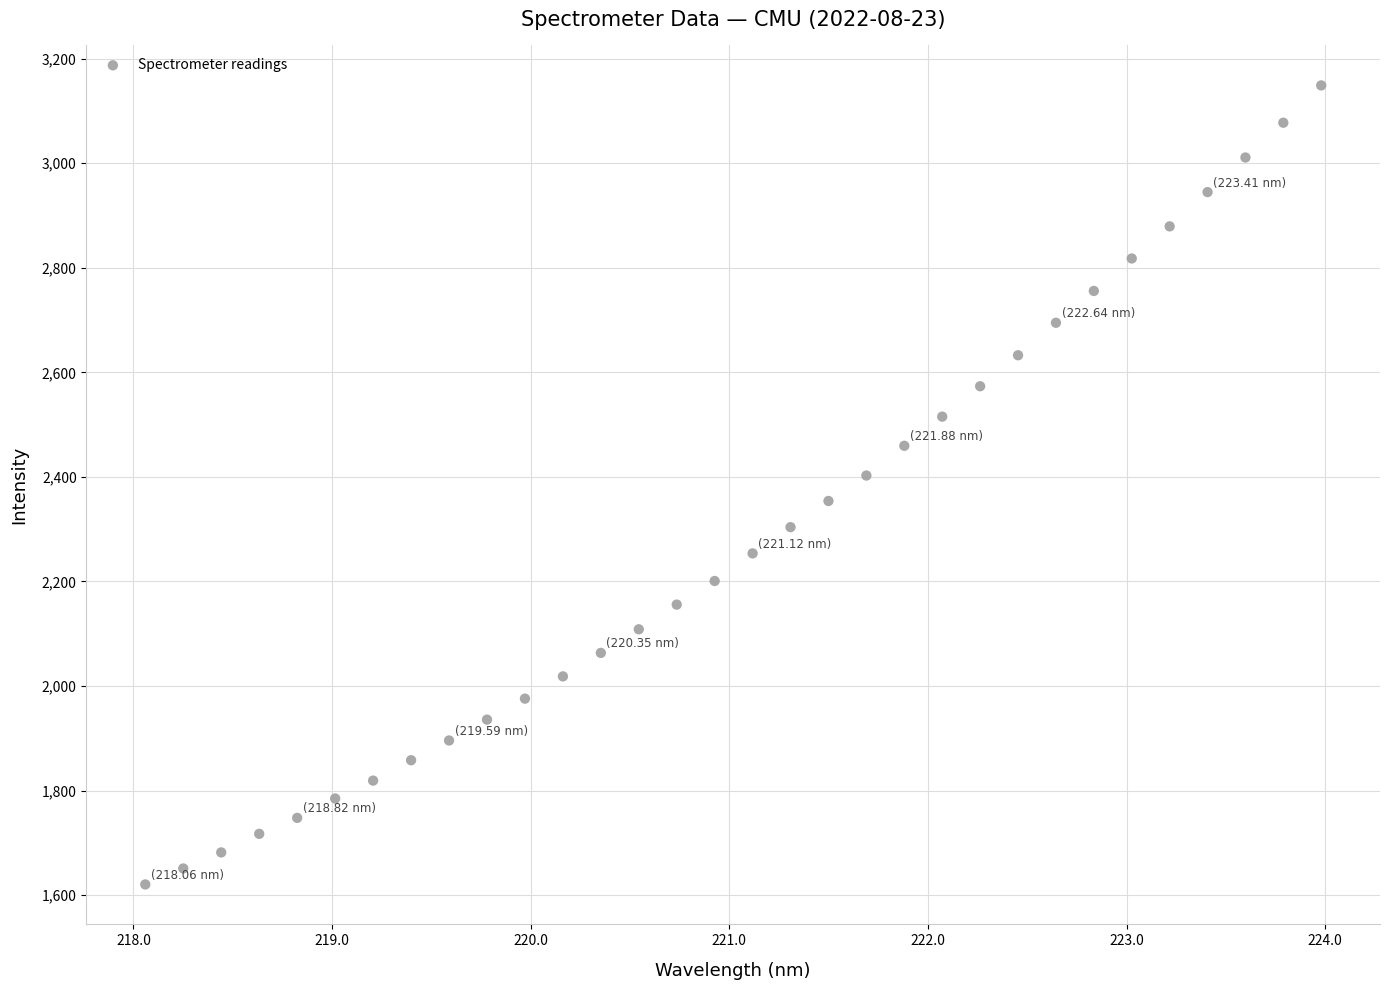

What is the range of X values (max minus min)?

5.9